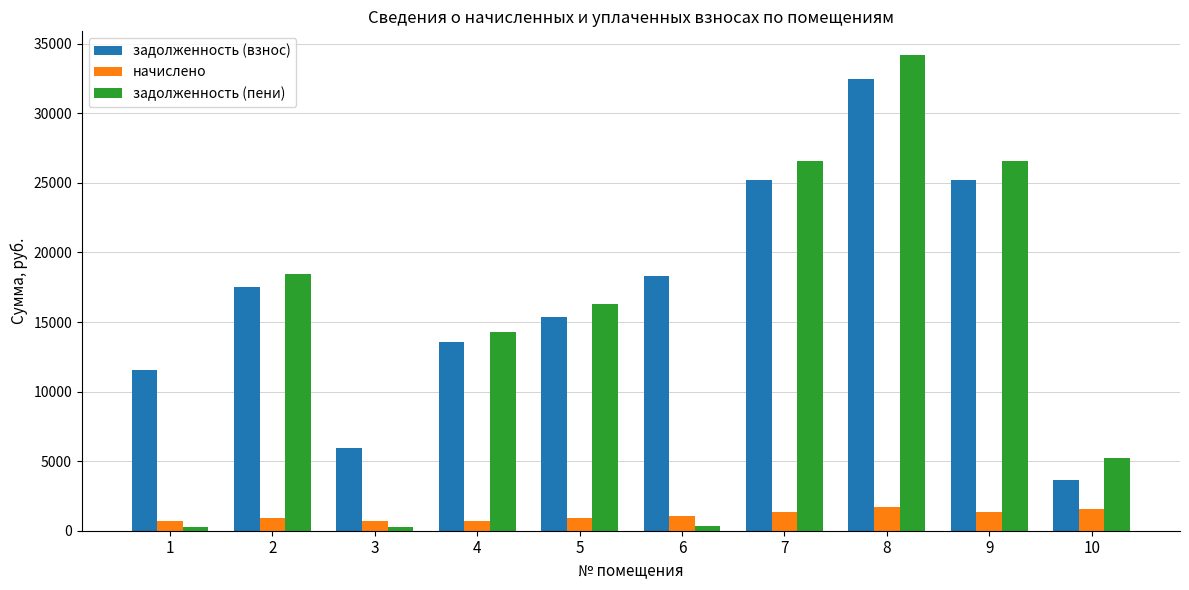

What is the greatest value displayed?

34185.0